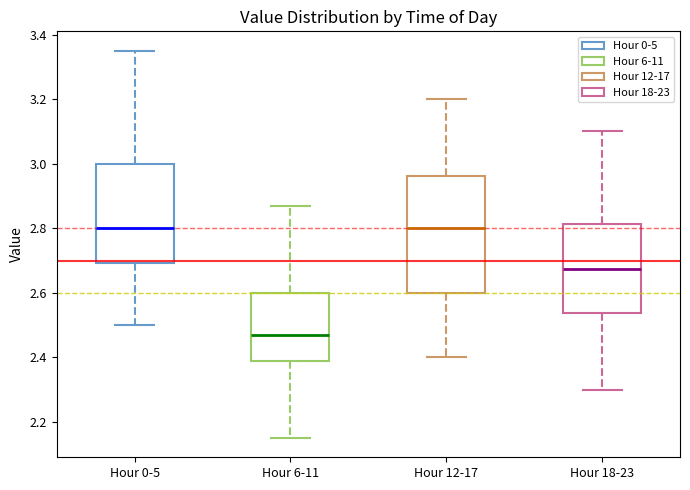

Where does the upper whisker of the box for Hour 6-11 end on the y-axis? The values are not printed on the chart, so give them approximately, as read against the axis.

2.88